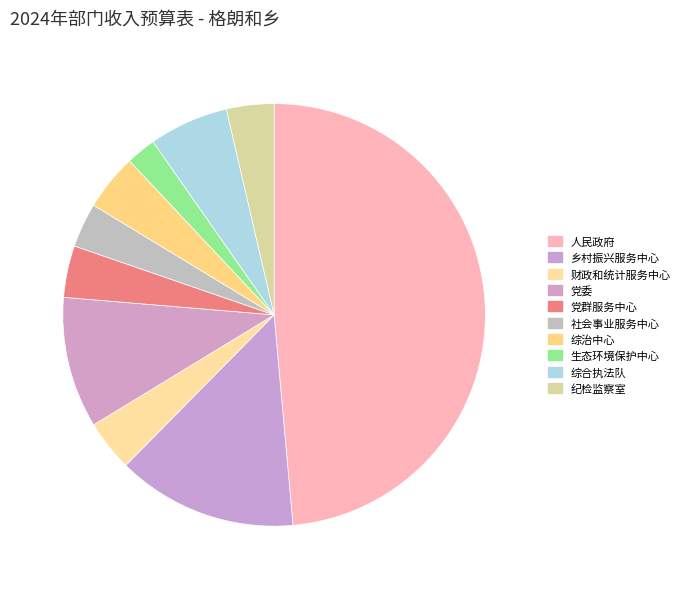

Count the number of slices in the pie.

10